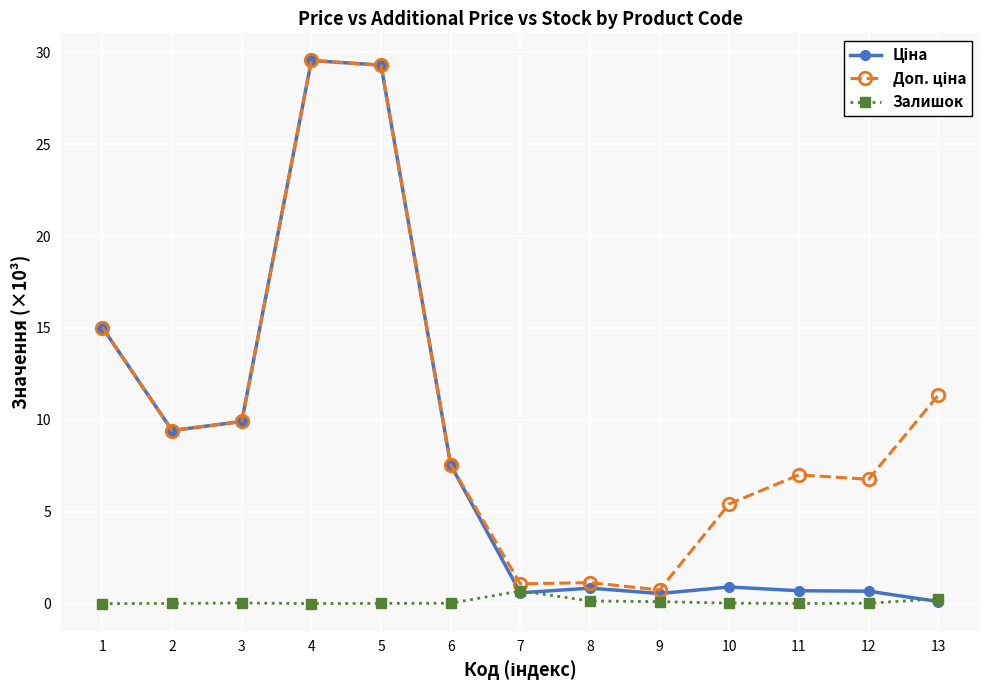

Count the number of data series in this chart.

3